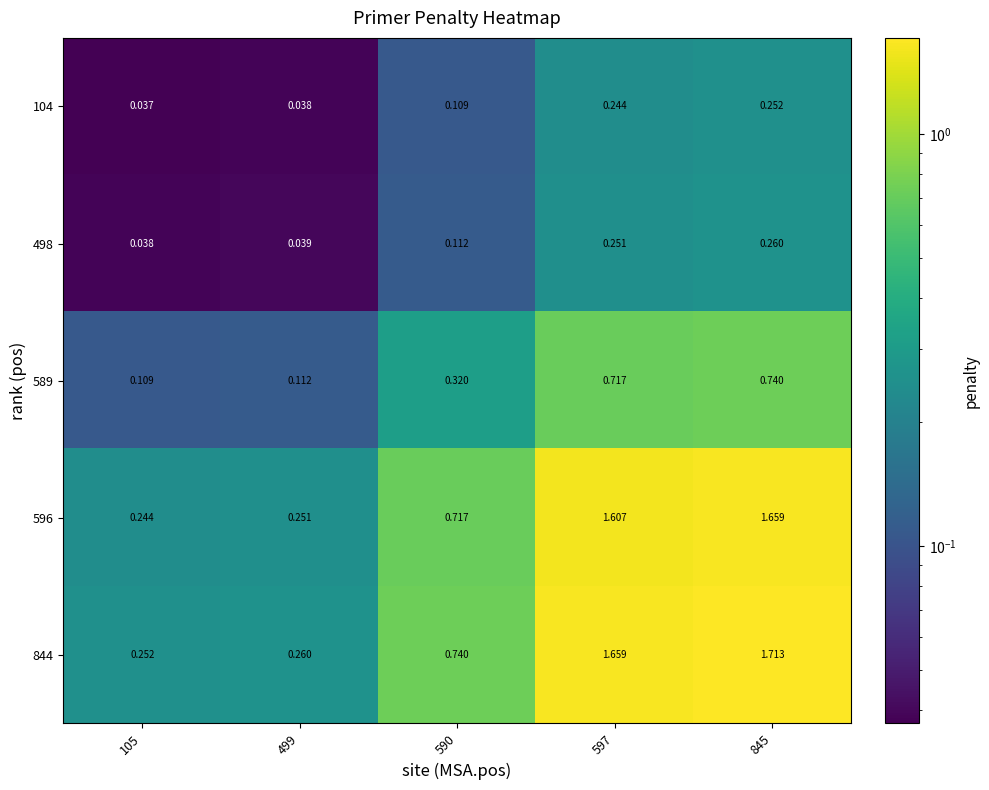

List the series in order of their peak value, lowest first.

104, 498, 589, 596, 844